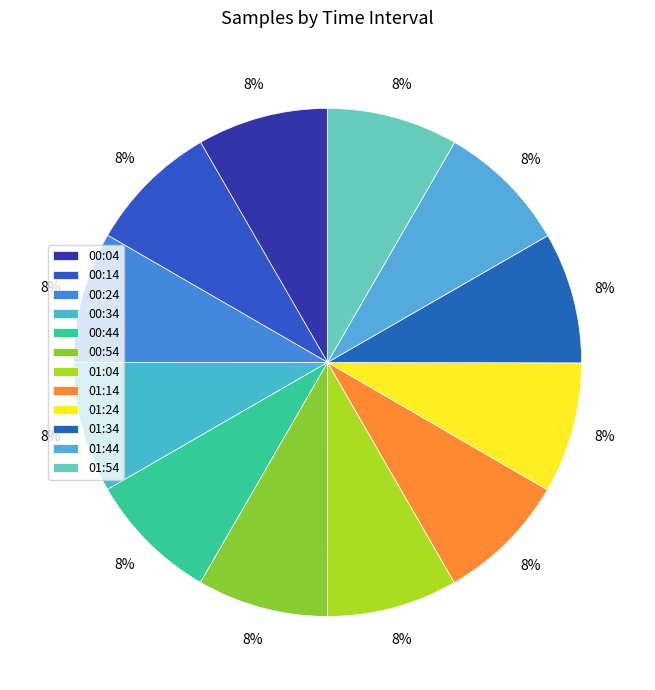

How many slices are in this pie chart?

12